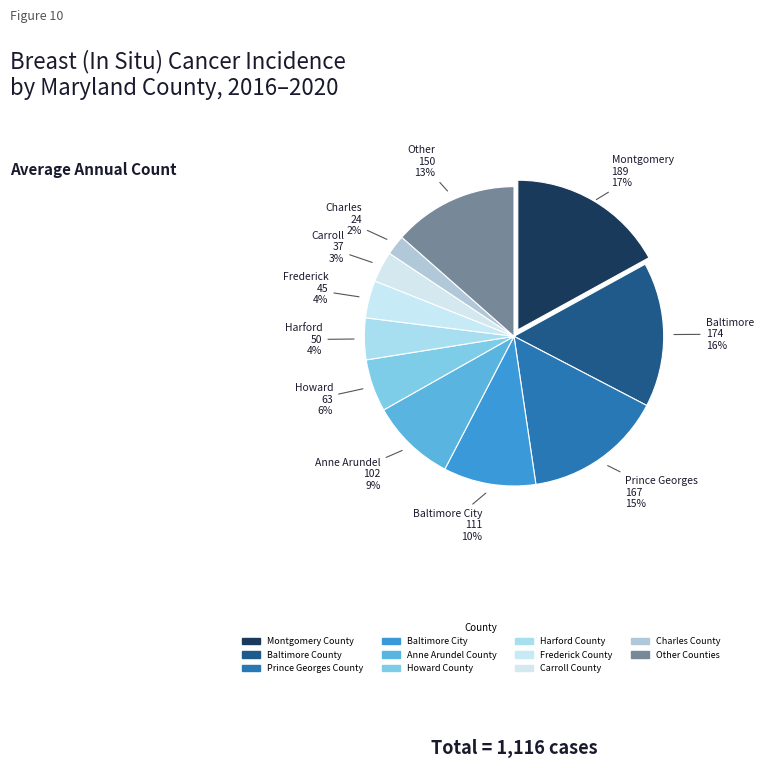

Count the number of slices in the pie.

11